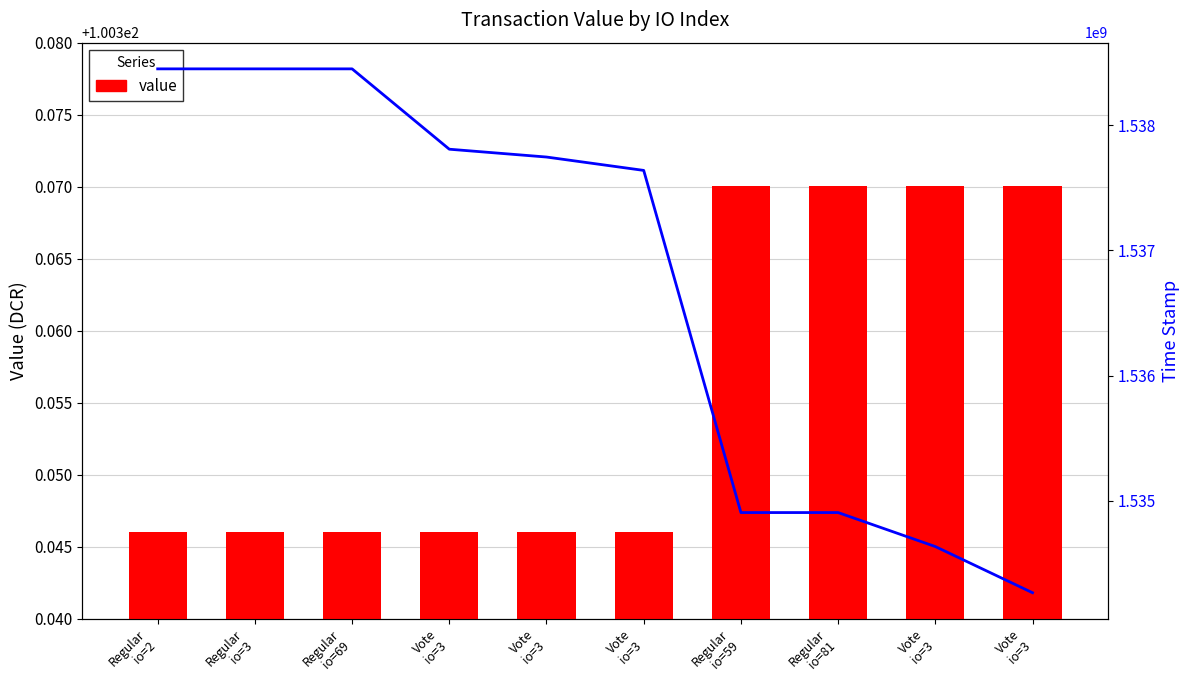

How many distinct data groups are displayed?

2